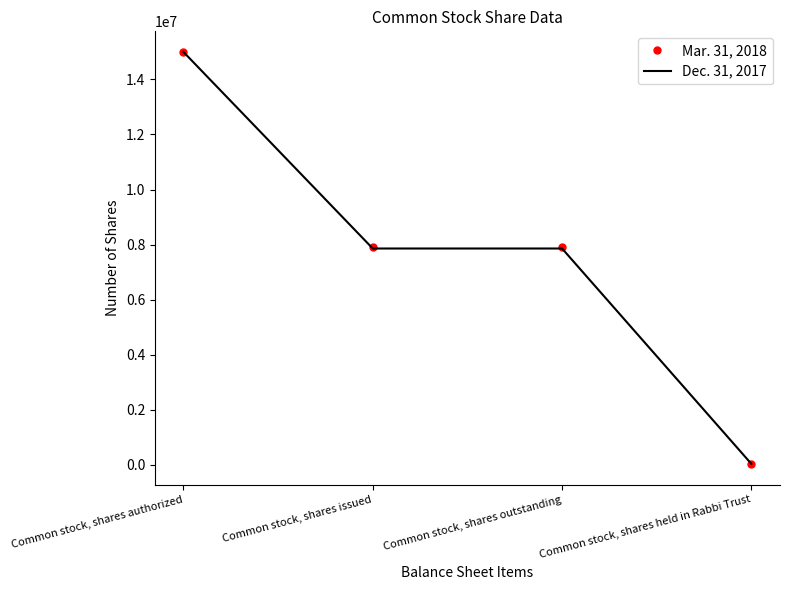

The value of Dec. 31, 2017 at Common stock, shares outstanding is 7857293. True or false?

True